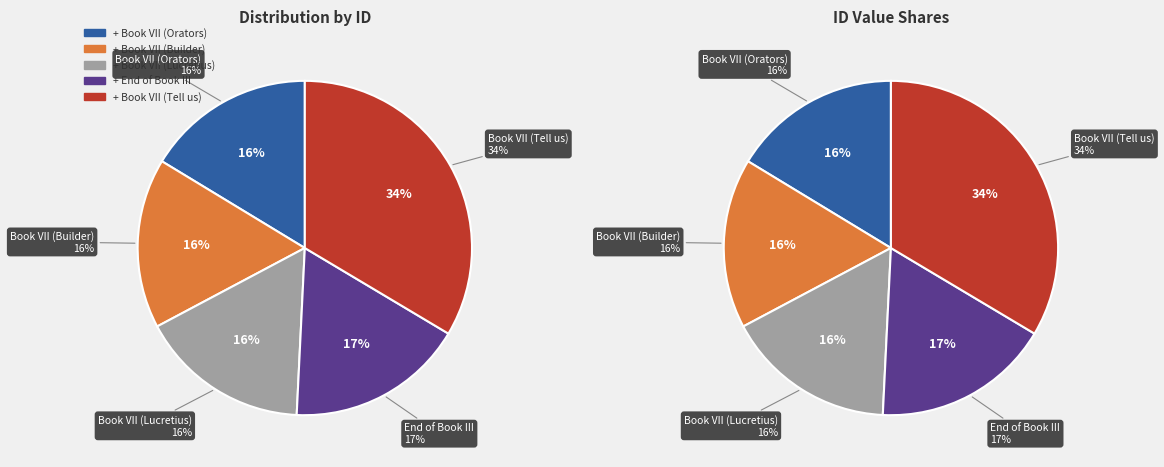

To the nearest percent, what is the combined percentage of Book VII (Lucretius) and Book VII (Orators)?

33%